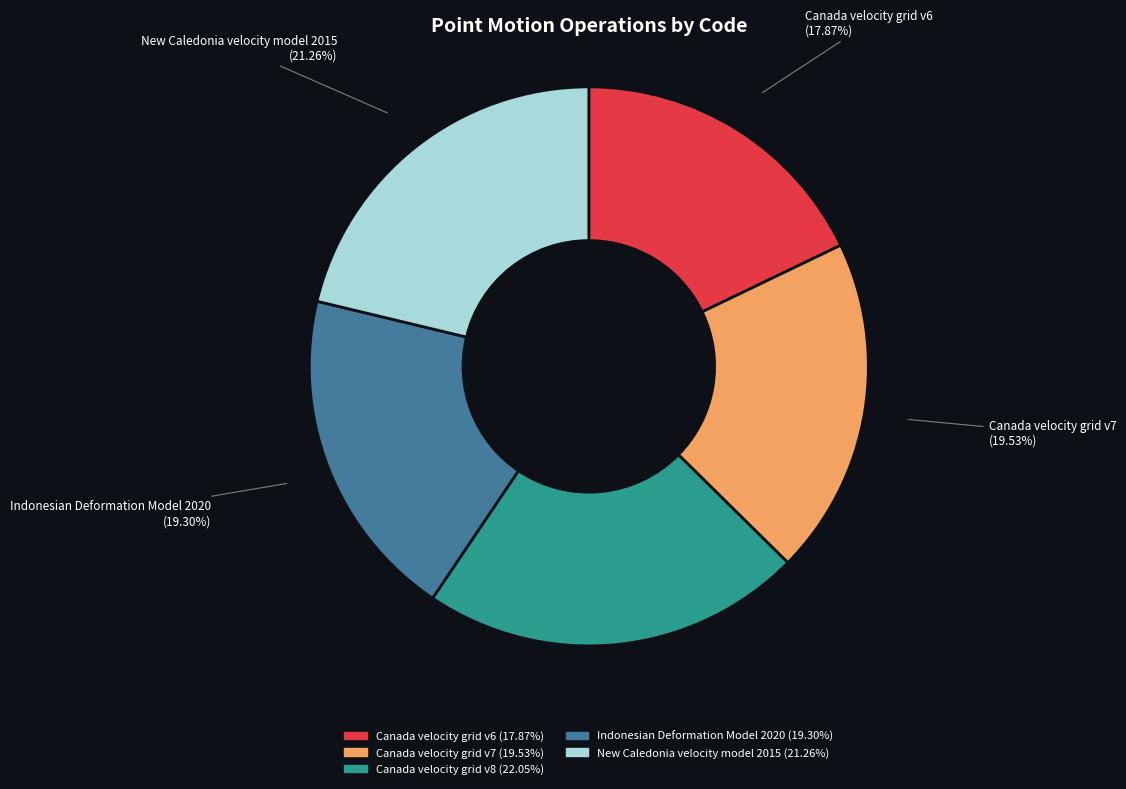

Is it true that Indonesian Deformation Model 2020 is 32% of the pie?

False